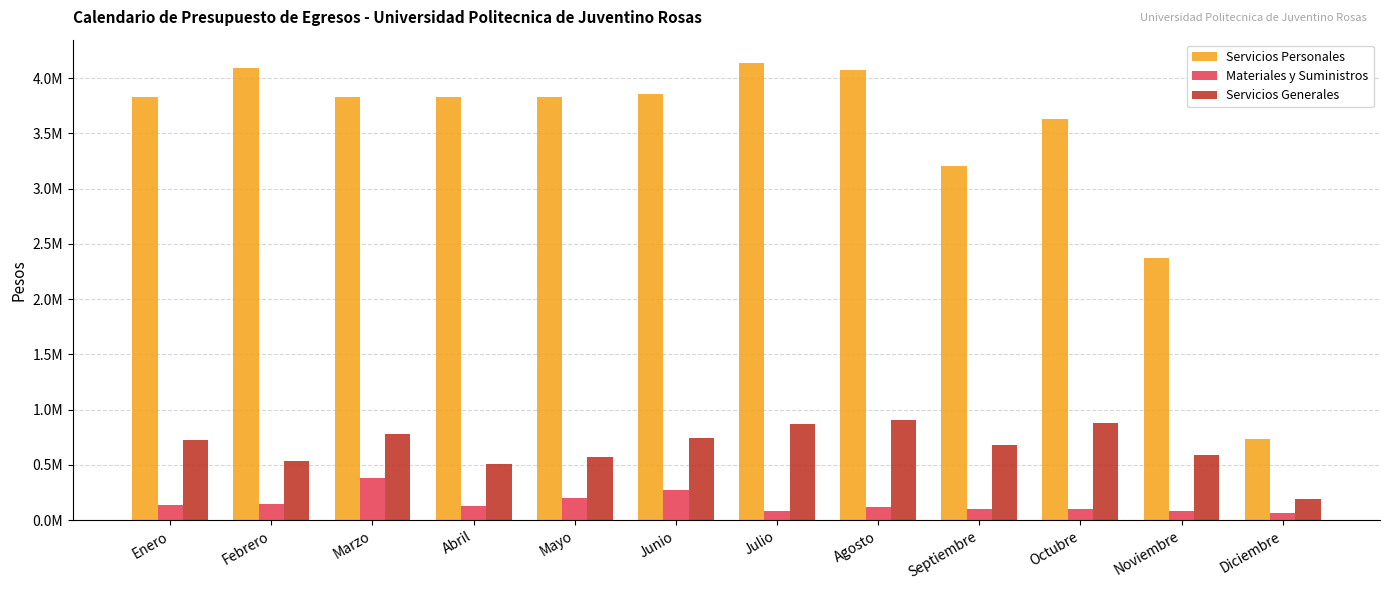

What is the minimum value shown in the chart?

66511.7